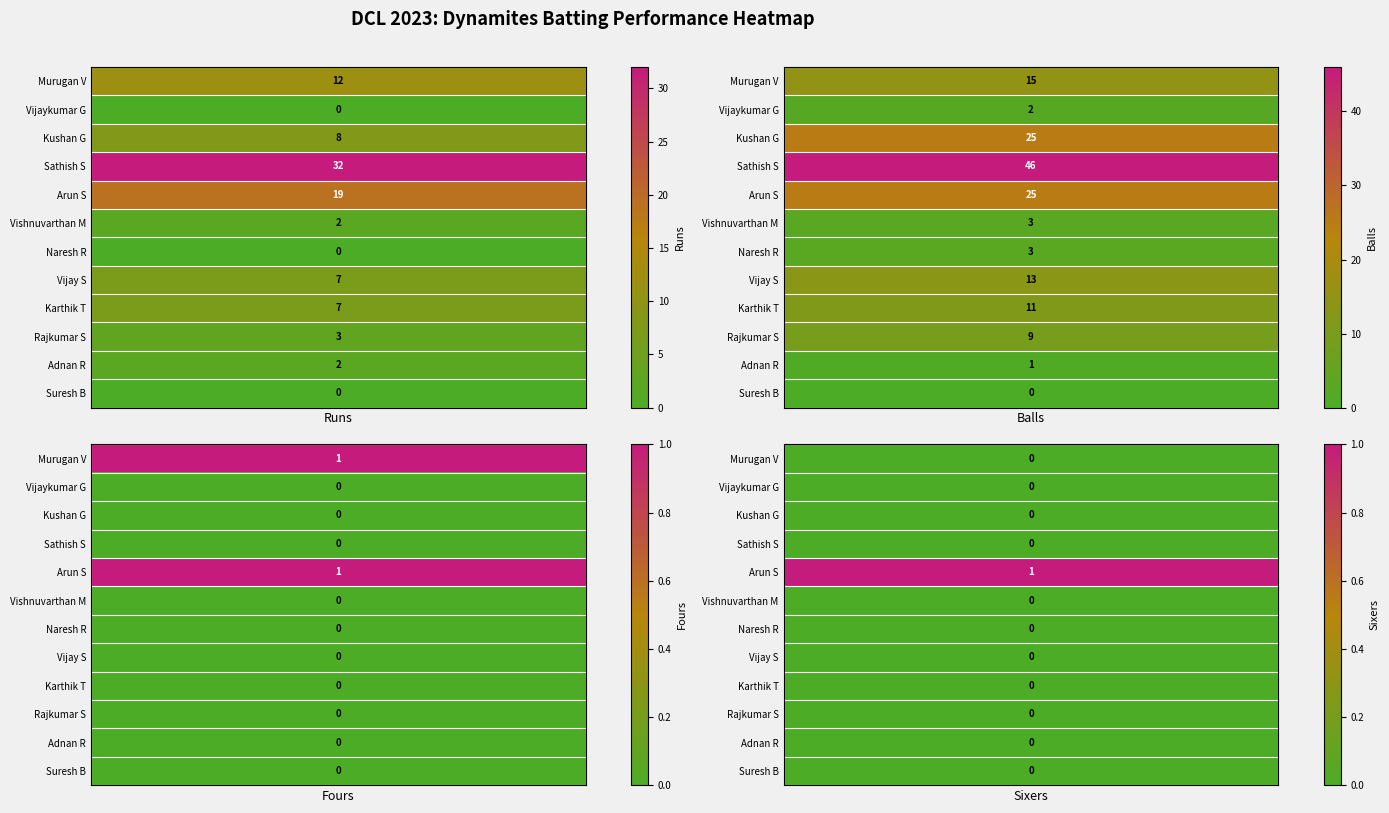

What is the difference between the Naresh Reddy values at Balls and Runs?

3